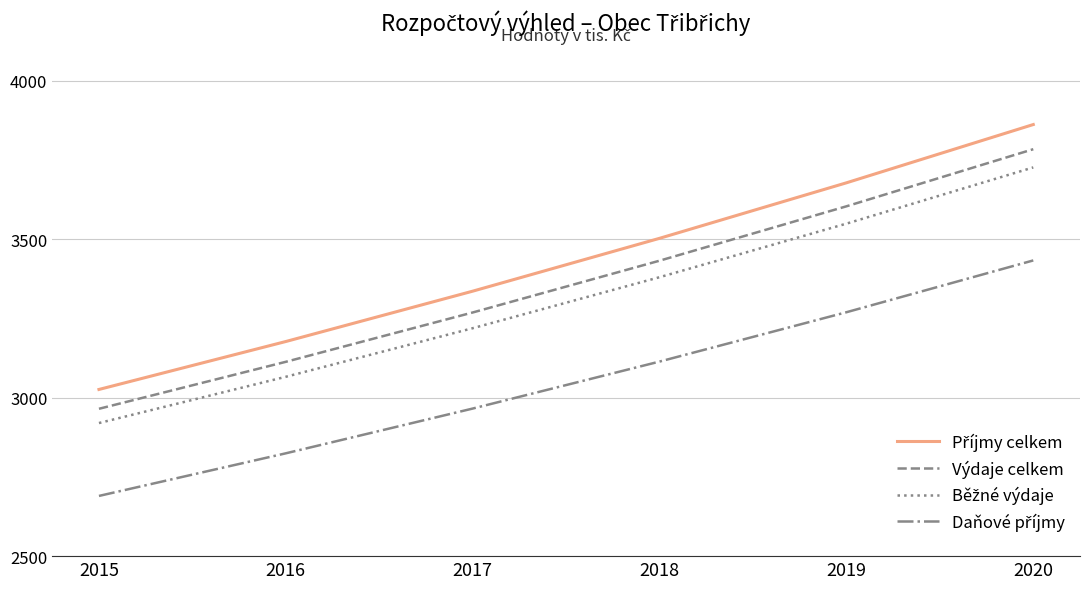

At which category is the sum across all series the highest?

2020